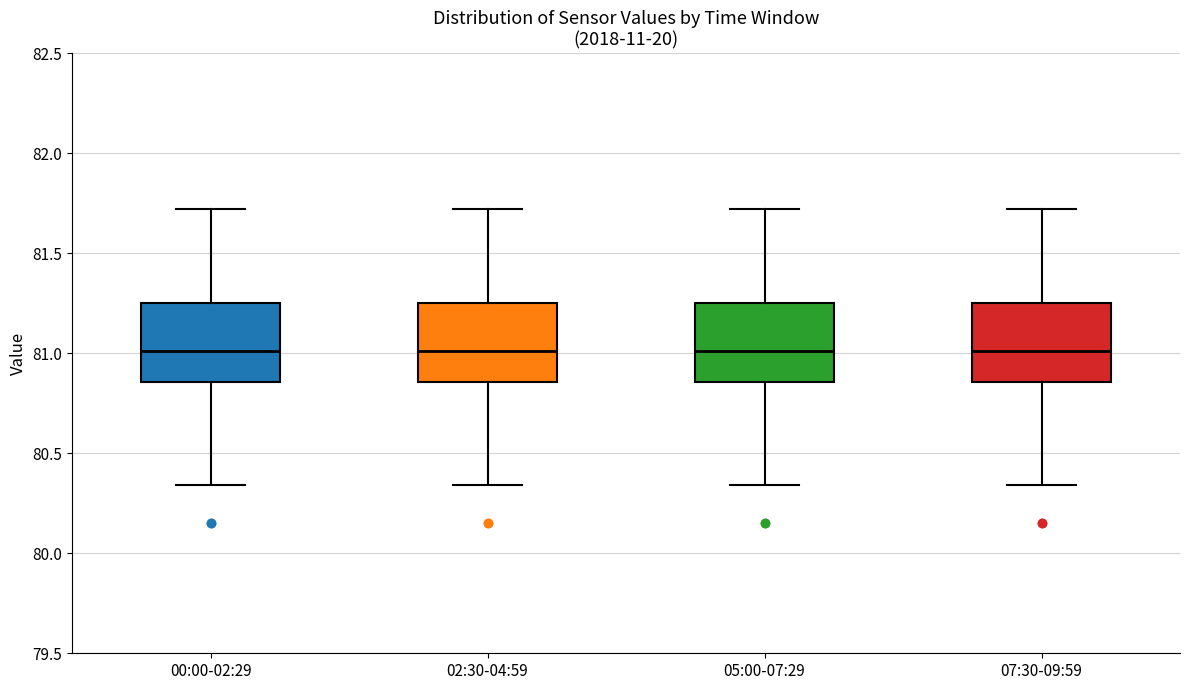

Reading left to right, transcribe this box plot: for each box, give where its median line is, the range the box spans, and where its two whiskers end, as read against the y-axis. The values are not printed on the chart, so give them approximately, as read against the axis.

00:00-02:29: median 81.00, box 80.85 to 81.25, whiskers 80.35 to 81.70
02:30-04:59: median 81.00, box 80.85 to 81.25, whiskers 80.35 to 81.70
05:00-07:29: median 81.00, box 80.85 to 81.25, whiskers 80.35 to 81.70
07:30-09:59: median 81.00, box 80.85 to 81.25, whiskers 80.35 to 81.70